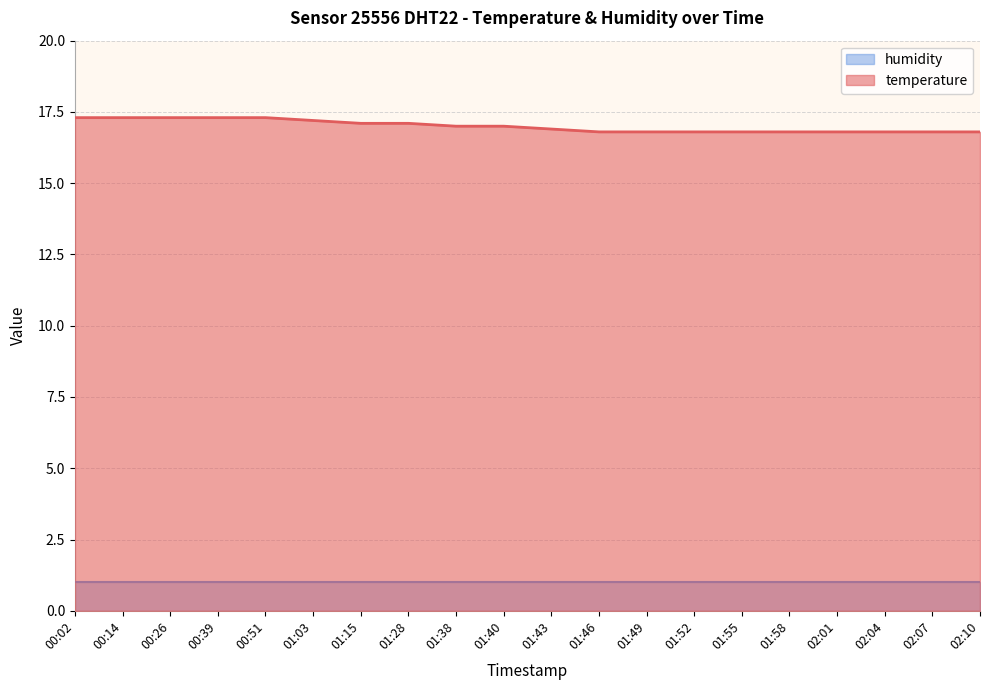

Reading left to right, extract all data points from this chart.

00:02=17.3	00:14=17.3	00:26=17.3	00:39=17.3	00:51=17.3	01:03=17.2	01:15=17.1	01:28=17.1	01:38=17.0	01:40=17.0	01:43=16.9	01:46=16.8	01:49=16.8	01:52=16.8	01:55=16.8	01:58=16.8	02:01=16.8	02:04=16.8	02:07=16.8	02:10=16.8